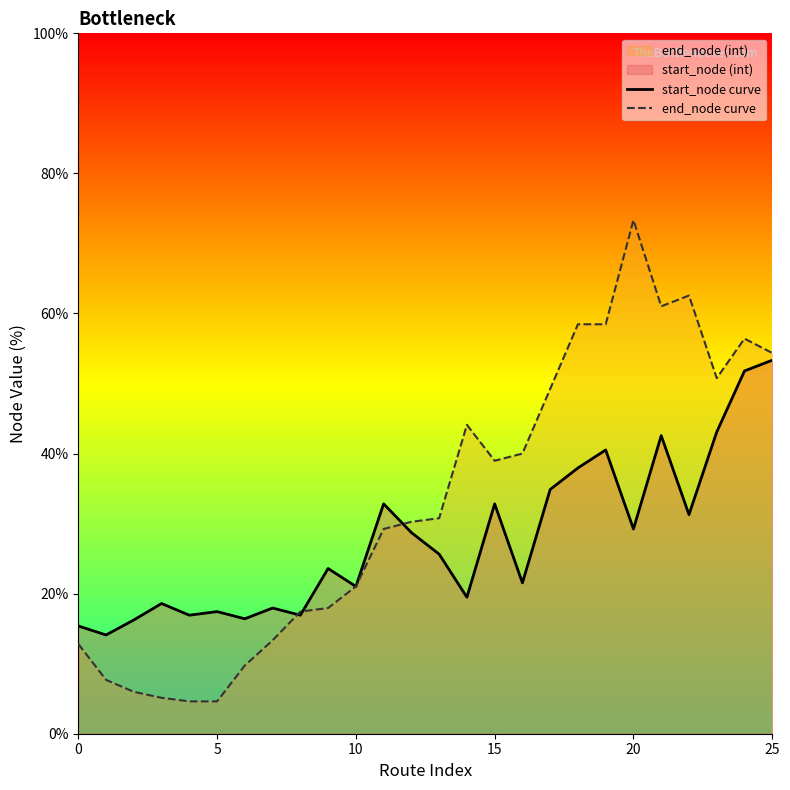

Is it true that start_node curve equals 15.4 at 0?

True